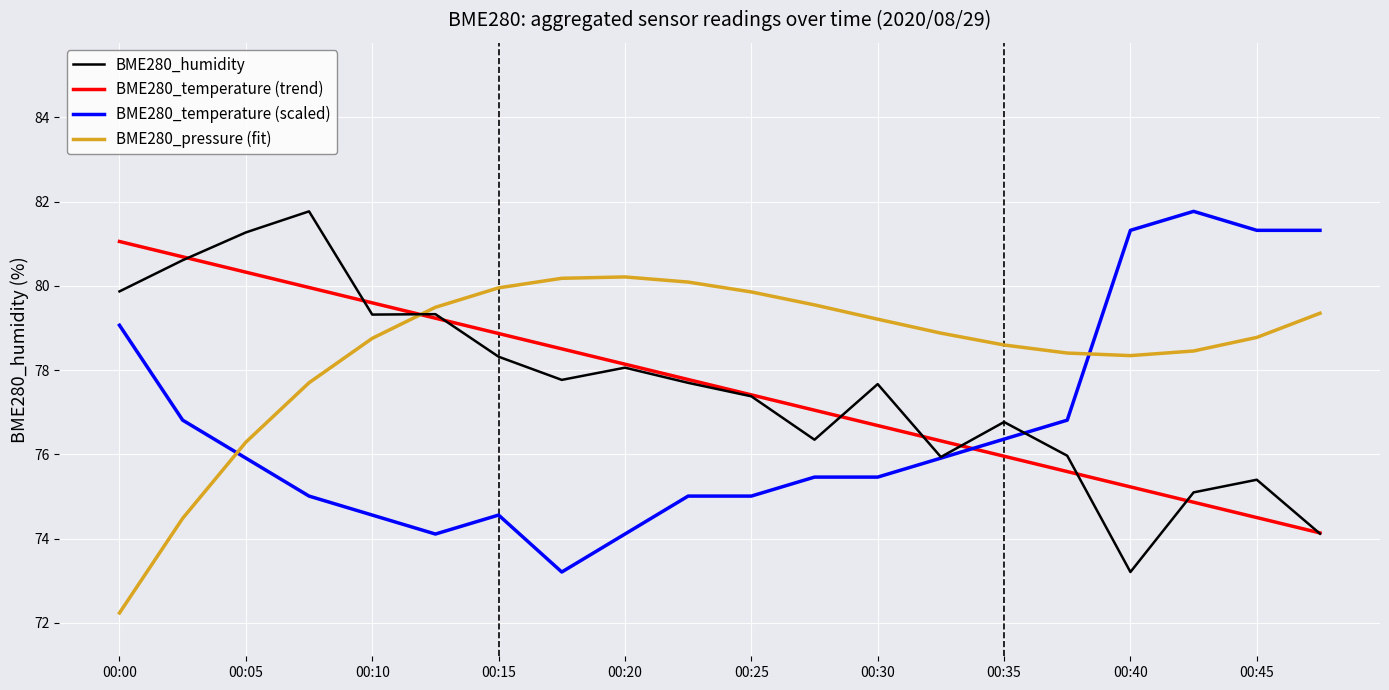

After their last crossing, which series has the higher values: BME280_pressure (fit) or BME280_temperature (scaled)?

BME280_temperature (scaled)